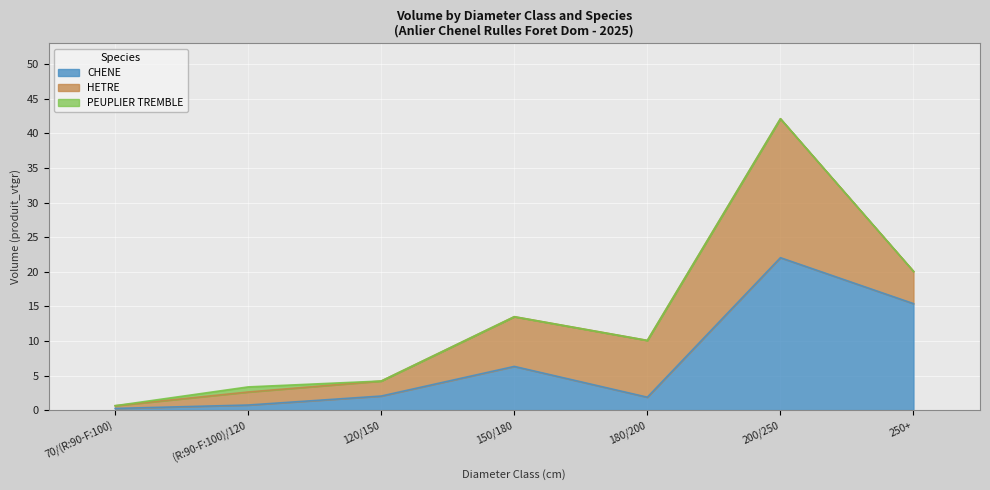

True or false: PEUPLIER TREMBLE and CHENE intersect in this chart.

False